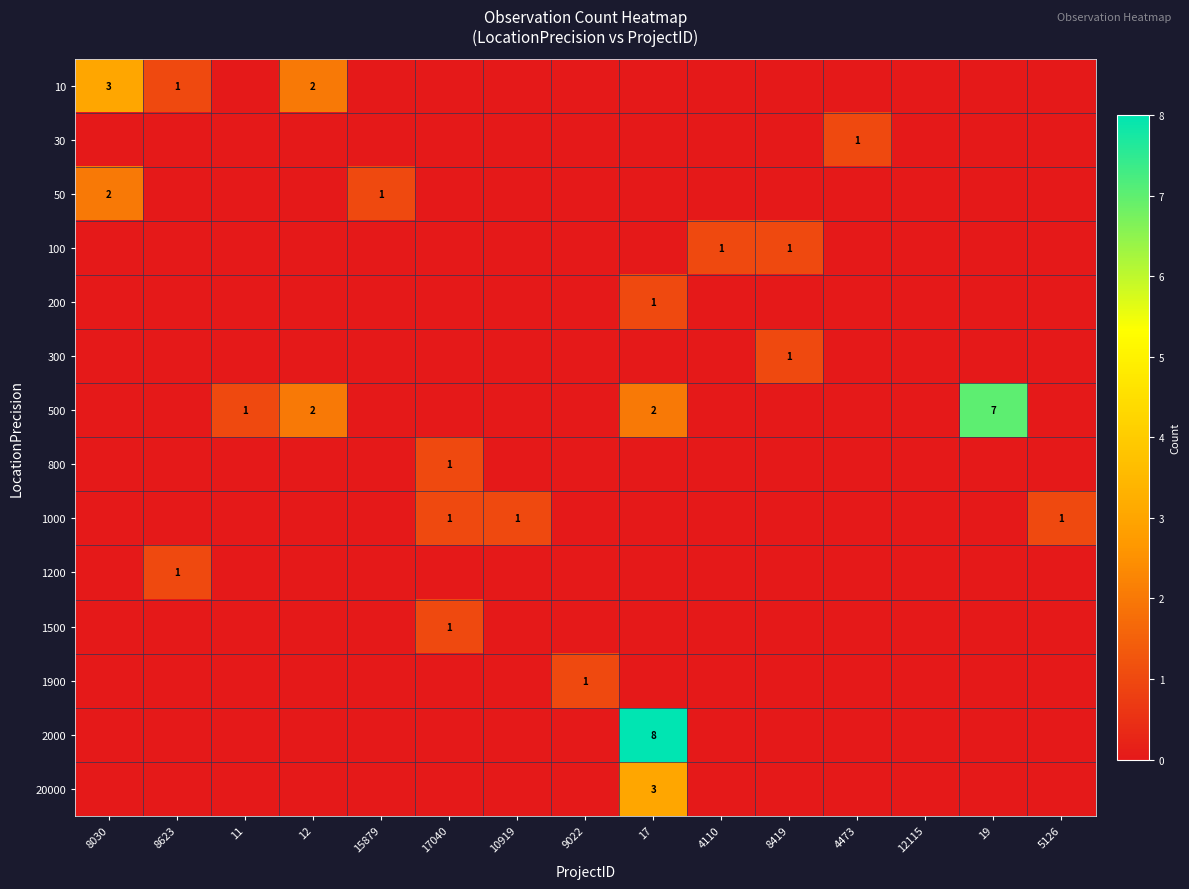

What is the difference between the highest and lowest values at 11?

1